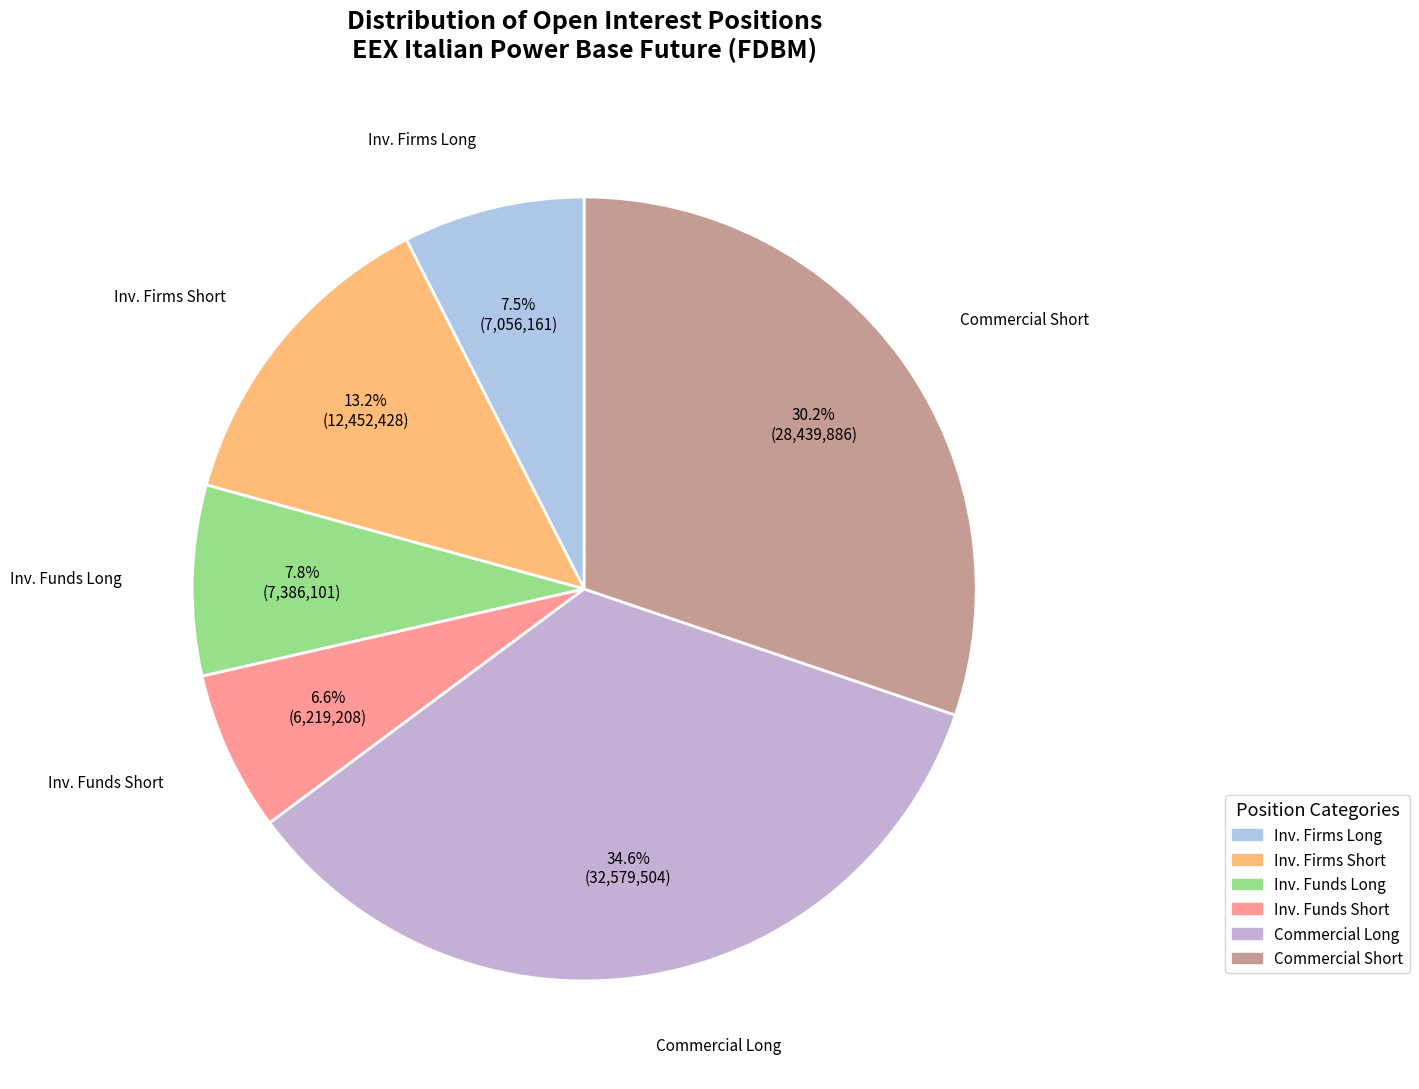

How many slices are in this pie chart?

6